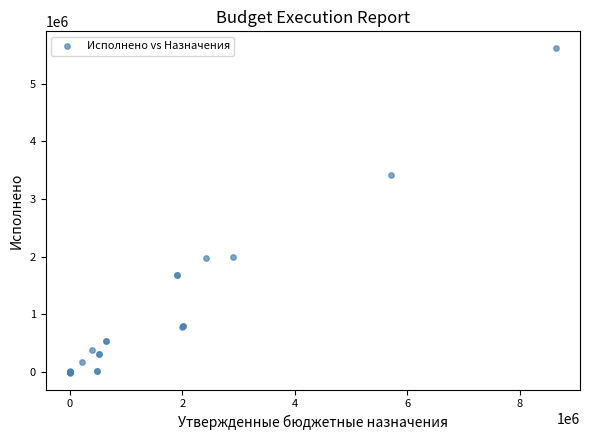

What Y value in the scatter plot is closest to 2801162?

3412277.1